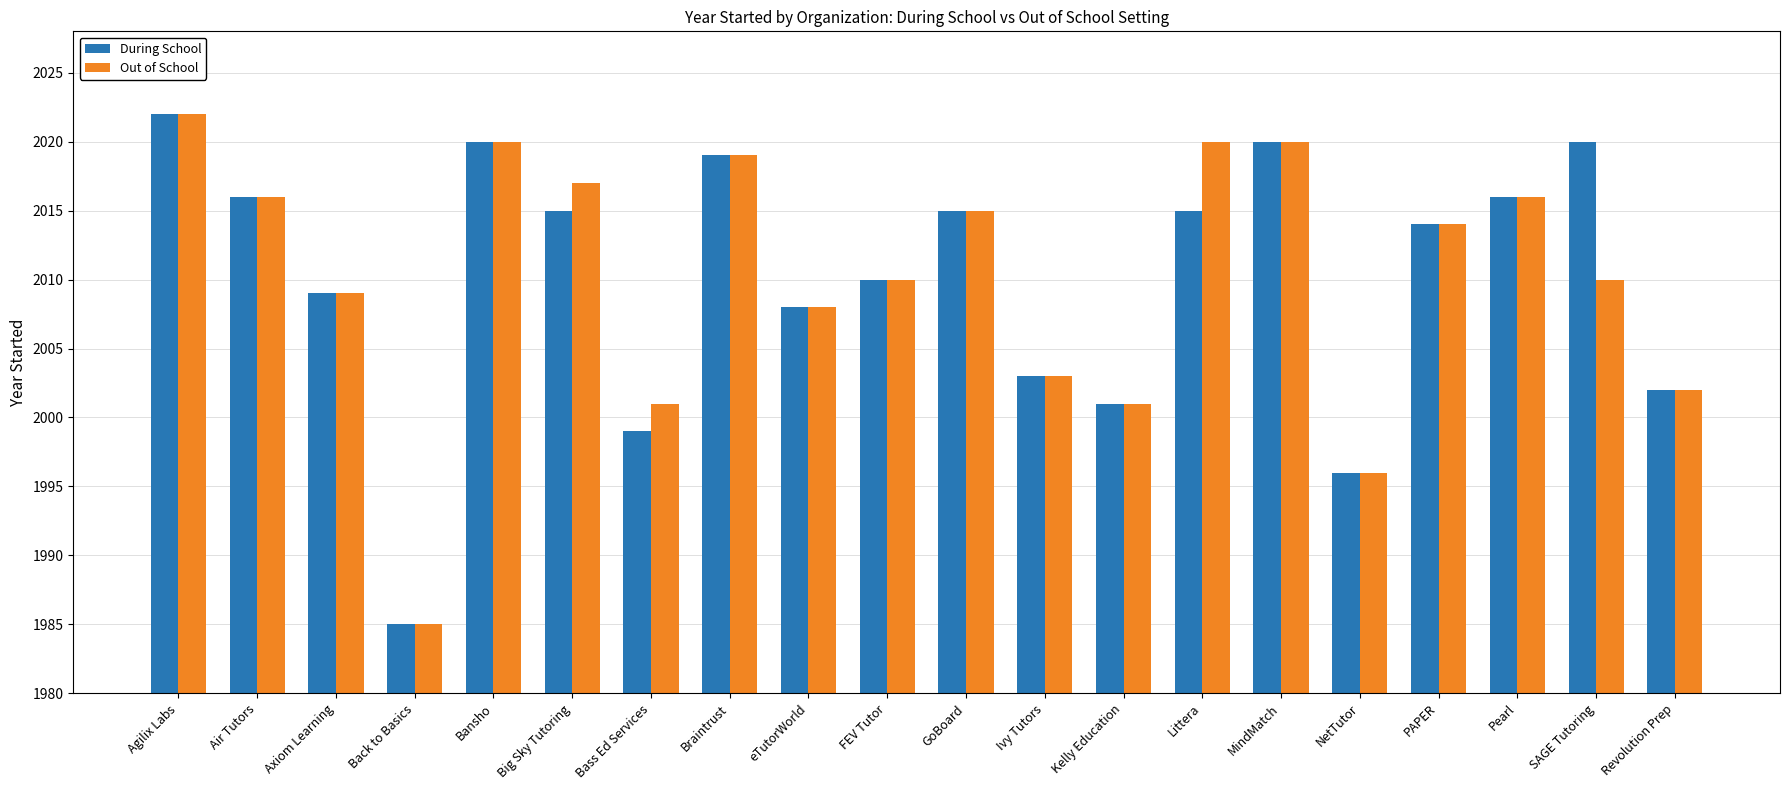

Reading left to right, transcribe all the data shown in this chart.

During School: Agilix Labs=2022	Air Tutors=2016	Axiom Learning=2009	Back to Basics=1985	Bansho=2020	Big Sky Tutoring=2015	Bass Ed Services=1999	Braintrust=2019	eTutorWorld=2008	FEV Tutor=2010	GoBoard=2015	Ivy Tutors=2003	Kelly Education=2001	Littera=2015	MindMatch=2020	NetTutor=1996	PAPER=2014	Pearl=2016	SAGE Tutoring=2020	Revolution Prep=2002
Out of School: Agilix Labs=2022	Air Tutors=2016	Axiom Learning=2009	Back to Basics=1985	Bansho=2020	Big Sky Tutoring=2017	Bass Ed Services=2001	Braintrust=2019	eTutorWorld=2008	FEV Tutor=2010	GoBoard=2015	Ivy Tutors=2003	Kelly Education=2001	Littera=2020	MindMatch=2020	NetTutor=1996	PAPER=2014	Pearl=2016	SAGE Tutoring=2010	Revolution Prep=2002